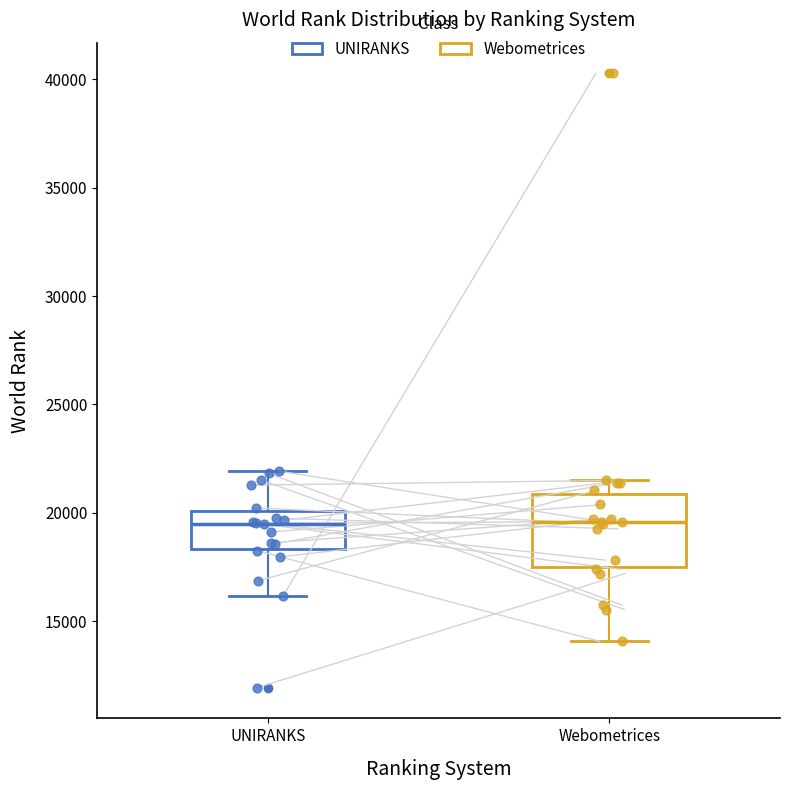

Where is the upper edge of the box for UNIRANKS on the y-axis? The values are not printed on the chart, so give them approximately, as read against the axis.

20000